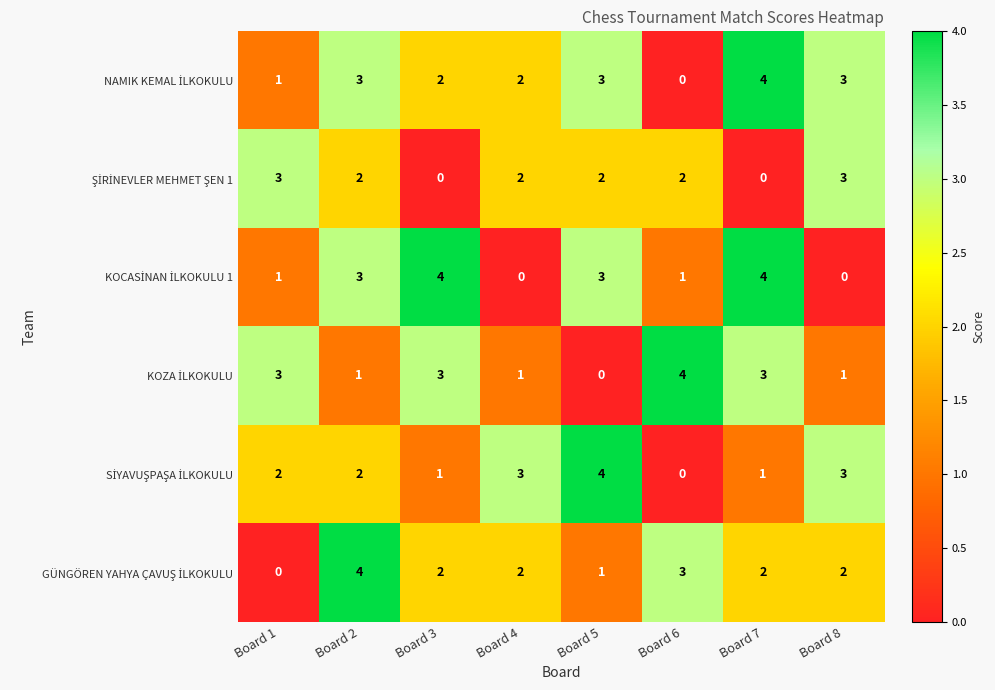

What is the maximum value shown in the chart?

4